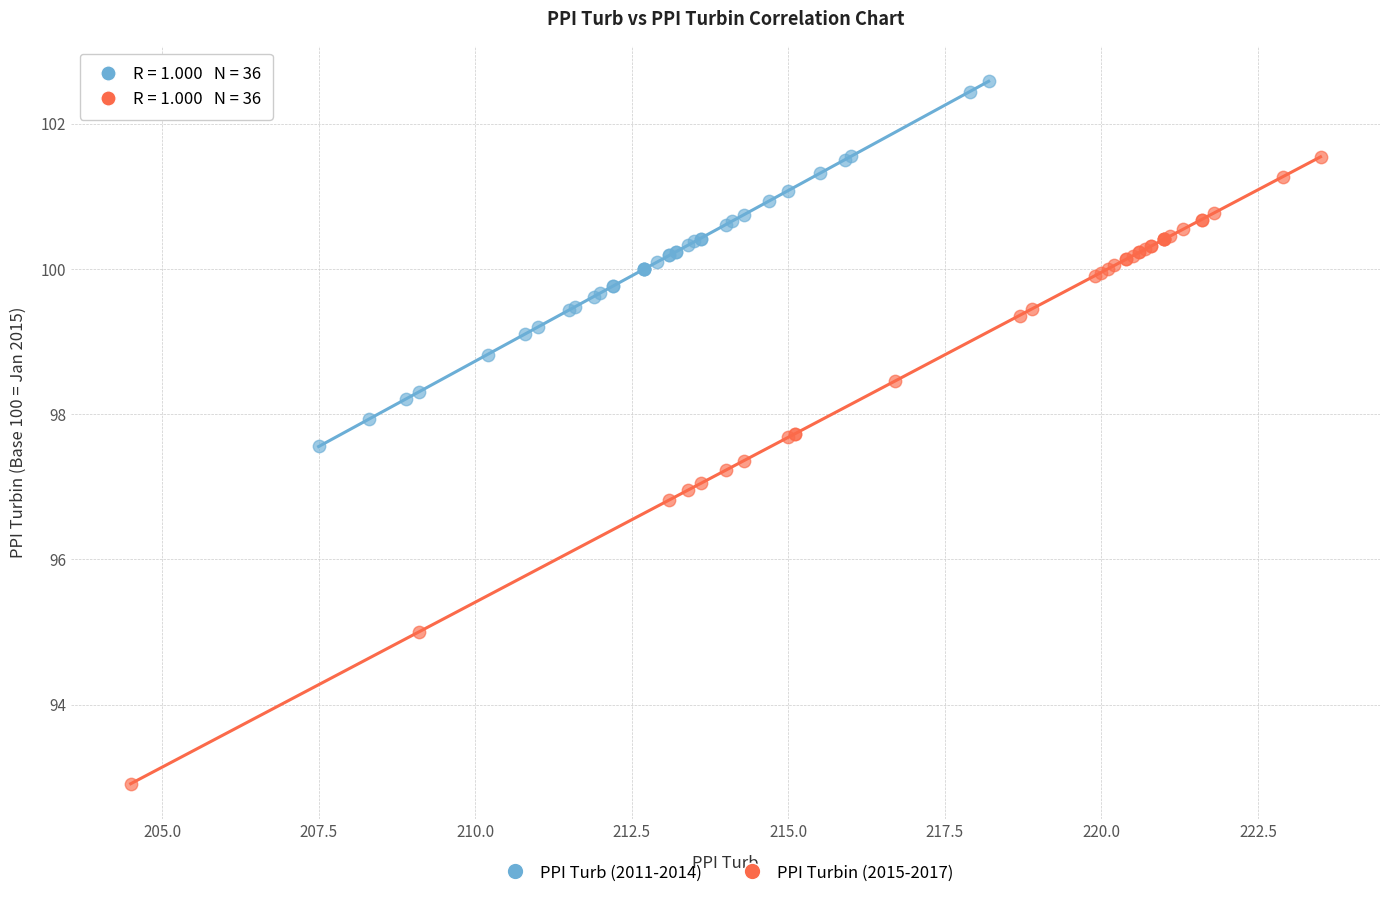

Which series contains the lowest Y value?

PPI Turbin (2015-2017)